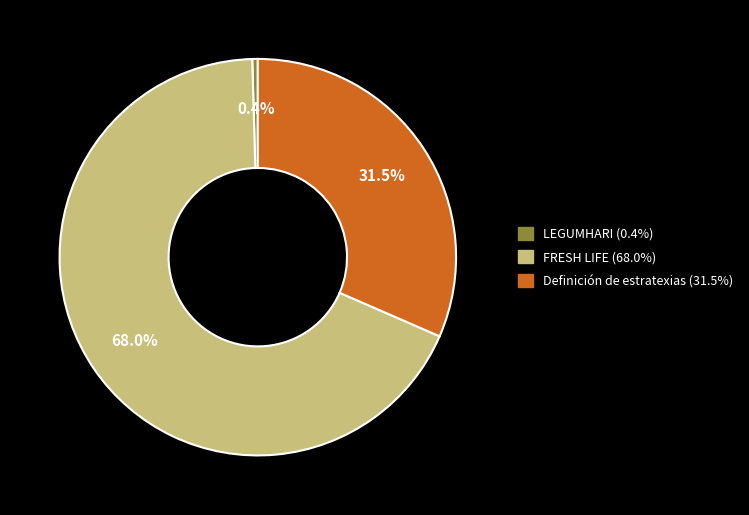

To the nearest percent, what percentage of the pie is FRESH LIFE?

68%